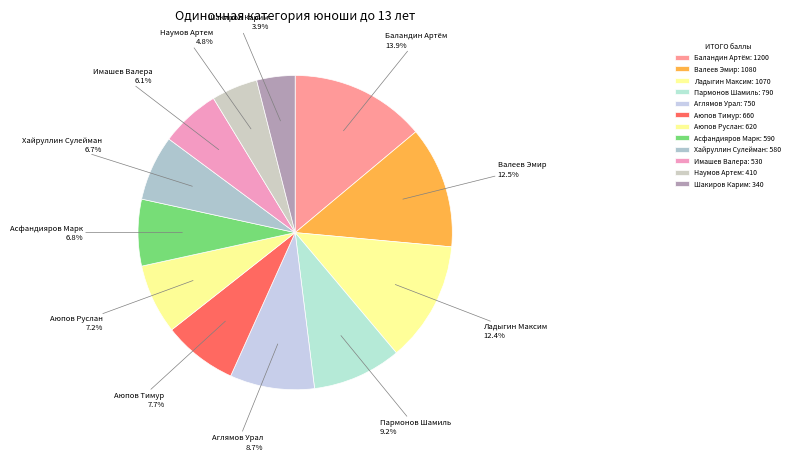

Is the sum of Аюпов Руслан and Баландин Артём greater than half?

No